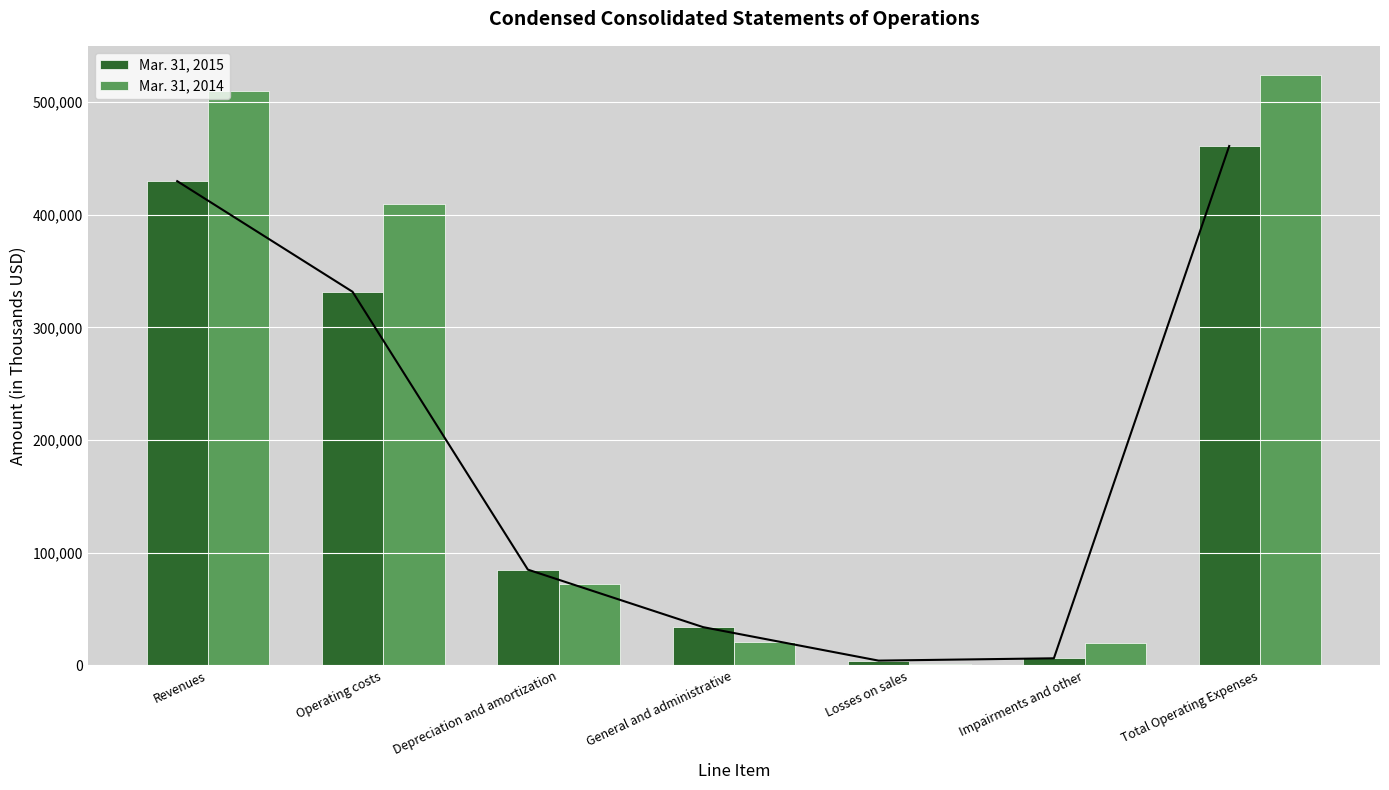

At which label does Mar. 31, 2015 reach its peak?

Total Operating Expenses